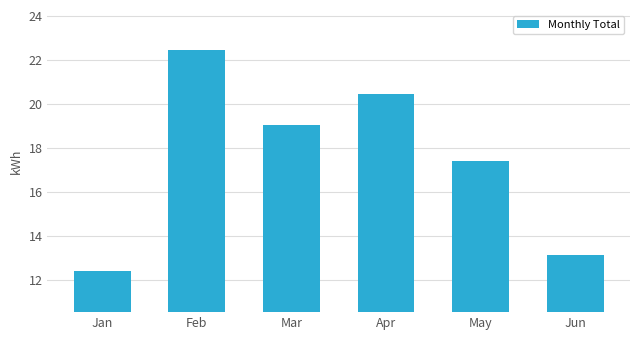

What is the change in value from Feb to Apr?

-2.0